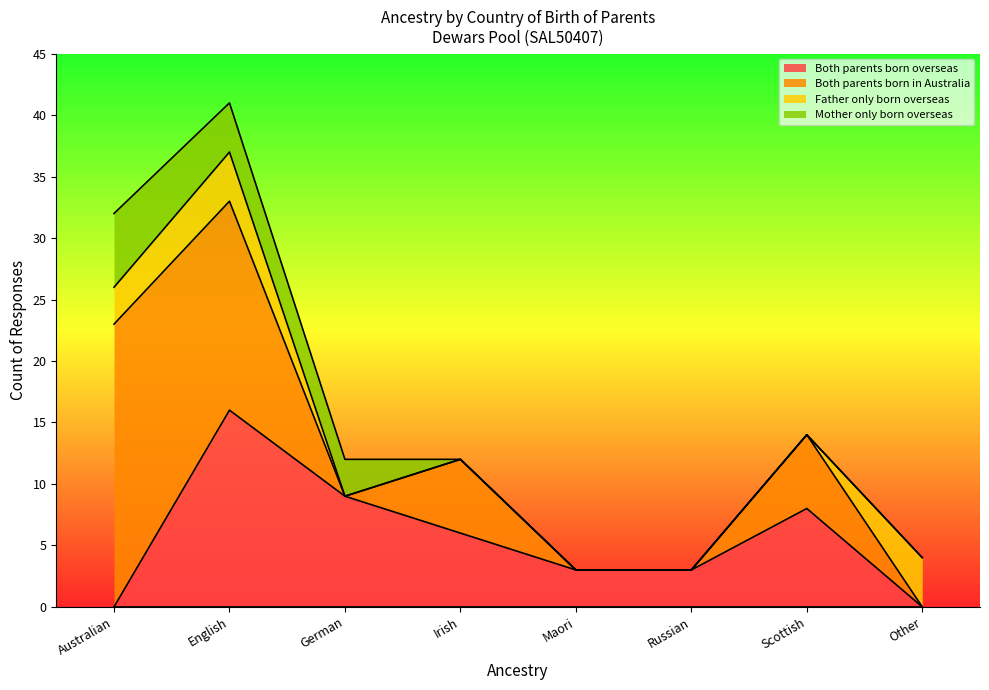

How many data points does each series have?

8